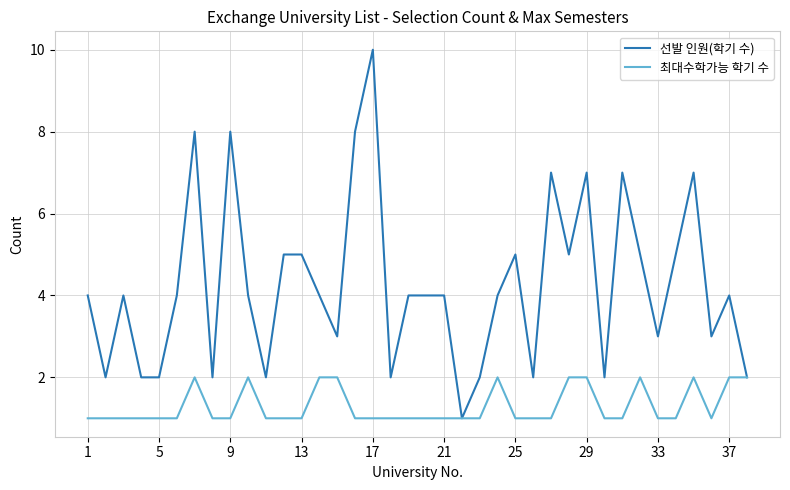

What is the difference between the maximum and second lowest values in the 선발 인원(학기 수) series?

8